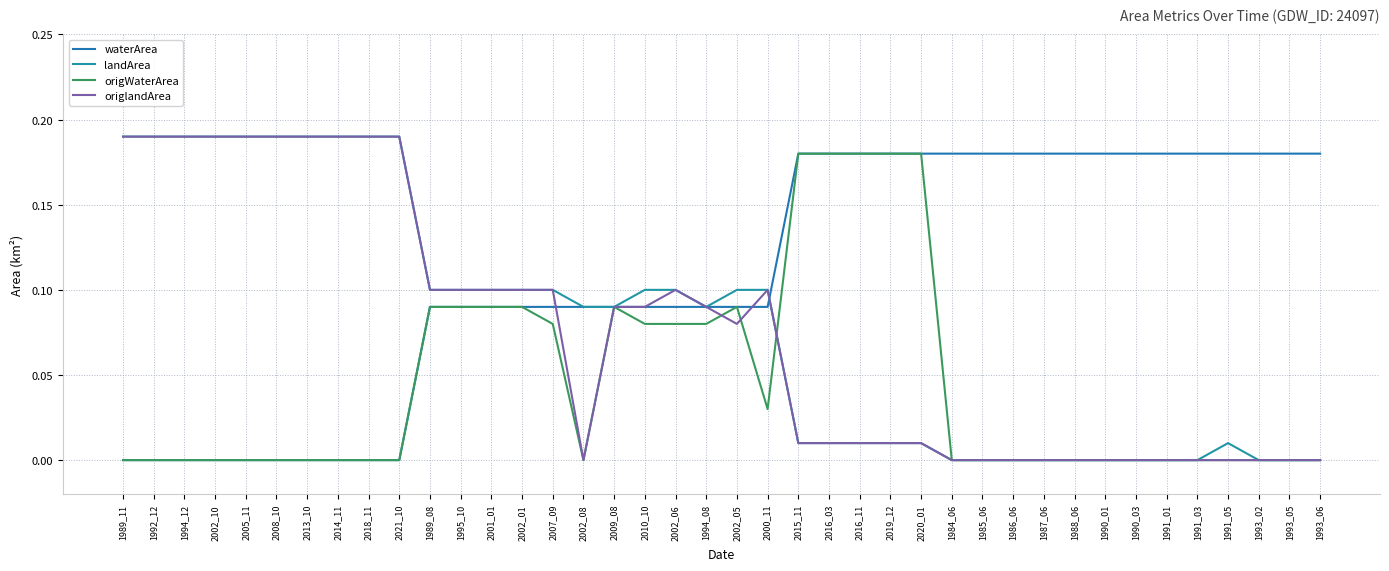

Between which two adjacent categories do origlandArea and waterArea first intersect?

2007_09 and 2002_08